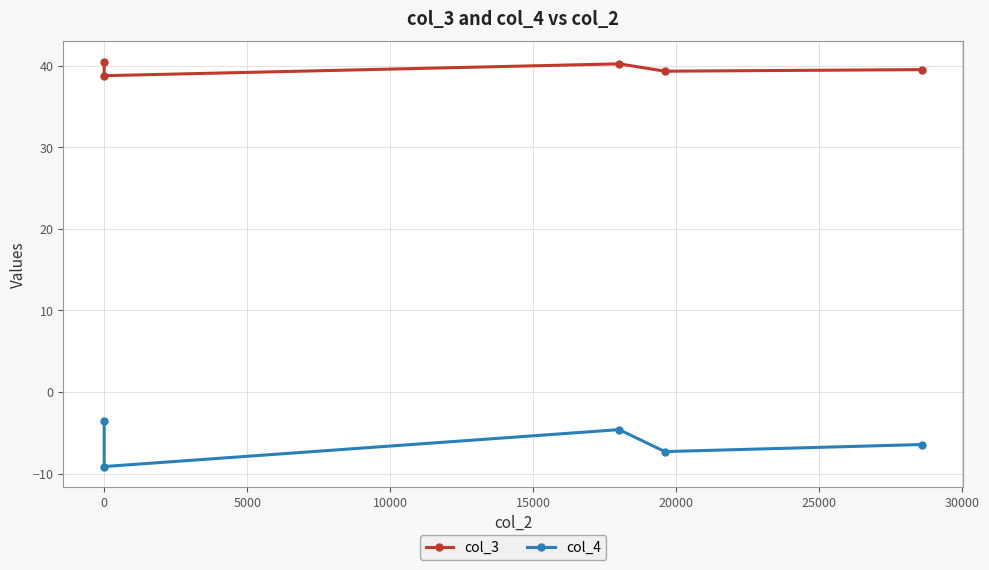

What is the maximum value for col_3?

40.5